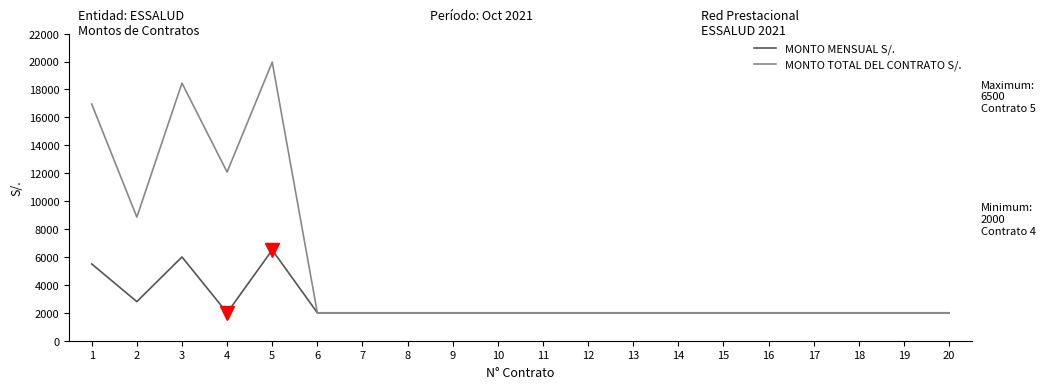

The value of MONTO TOTAL DEL CONTRATO S/. at 17 is 2000. True or false?

True